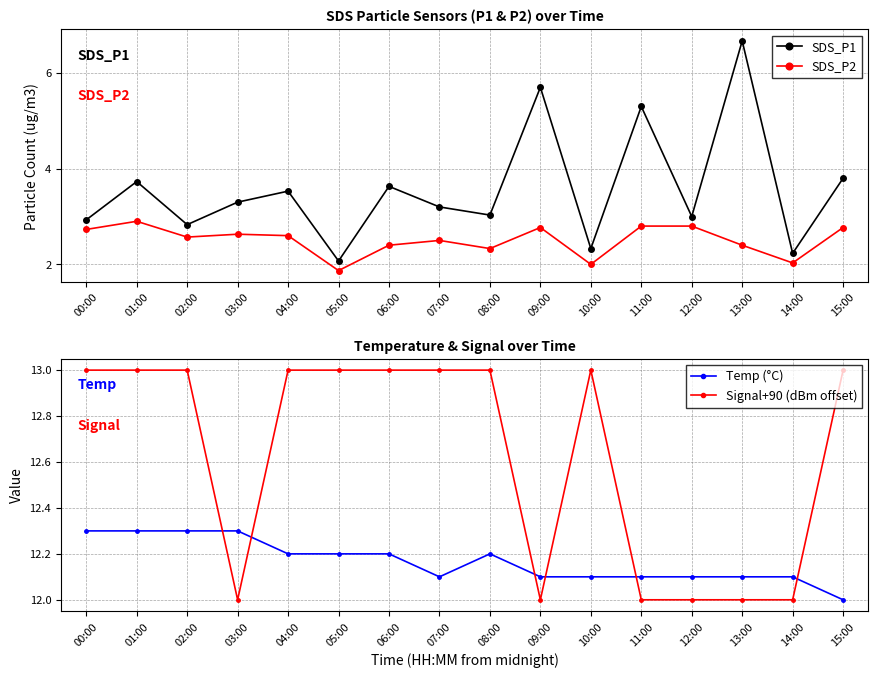

How many interior local peaks does the SDS_P2 series have?

4